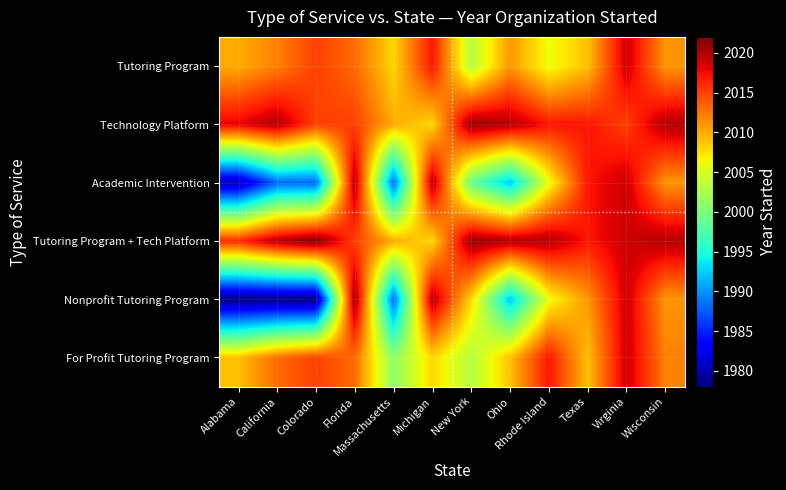

Reading left to right, what are all the values shown in this chart?

Tutoring Program: Alabama=2010	California=2012	Colorado=2015	Florida=2013	Massachusetts=2008	Michigan=2017	New York=2003	Ohio=2011	Rhode Island=2006	Texas=2009	Virginia=2019	Wisconsin=2011
Technology Platform: Alabama=2018	California=2020	Colorado=2015	Florida=2015	Massachusetts=2010	Michigan=2008	New York=2021	Ohio=2020	Rhode Island=2017	Texas=2017	Virginia=2015	Wisconsin=2020
Academic Intervention: Alabama=1980	California=1988	Colorado=1988	Florida=2020	Massachusetts=1988	Michigan=2020	New York=1999	Ohio=1992	Rhode Island=2006	Texas=2017	Virginia=2019	Wisconsin=2011
Tutoring Program + Tech Platform: Alabama=2016	California=2020	Colorado=2022	Florida=2015	Massachusetts=2010	Michigan=2008	New York=2021	Ohio=2020	Rhode Island=2020	Texas=2017	Virginia=2019	Wisconsin=2020
Nonprofit Tutoring Program: Alabama=1978	California=1978	Colorado=1978	Florida=2021	Massachusetts=1988	Michigan=2020	New York=2008	Ohio=1992	Rhode Island=2006	Texas=2011	Virginia=2019	Wisconsin=2011
For Profit Tutoring Program: Alabama=2009	California=2013	Colorado=2015	Florida=2013	Massachusetts=2001	Michigan=2008	New York=2003	Ohio=2009	Rhode Island=2017	Texas=2009	Virginia=2019	Wisconsin=2012